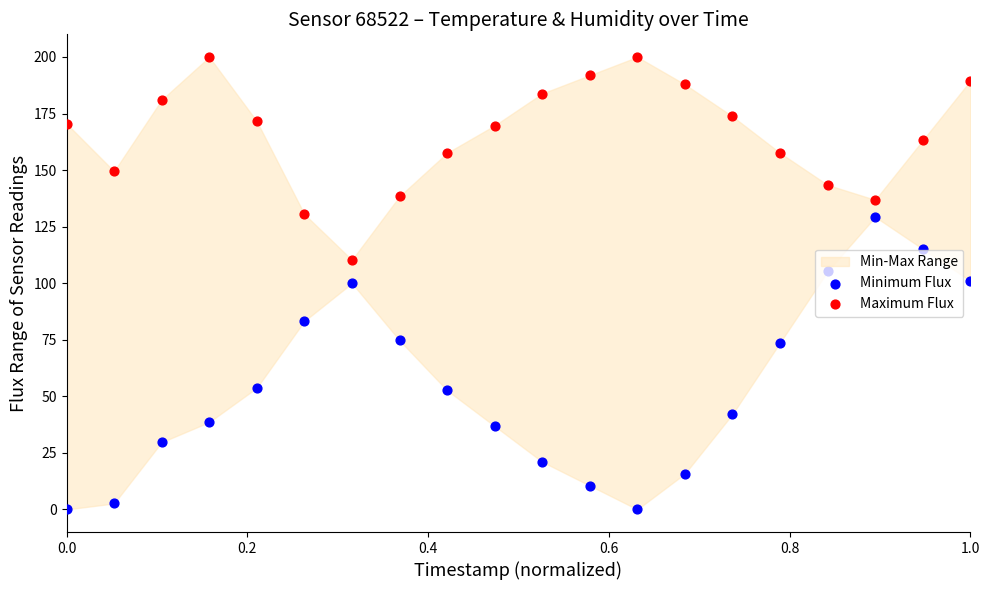

At which category is the sum across all series the highest?

1.0